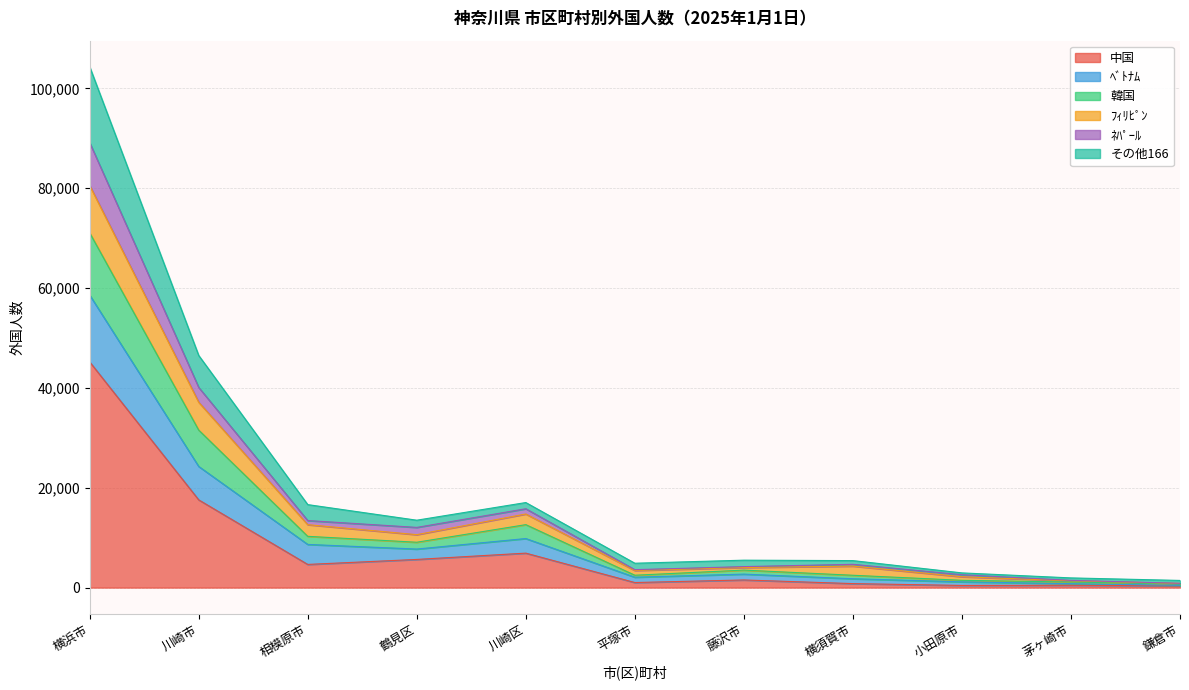

True or false: ﾍﾞﾄﾅﾑ and ﾈﾊﾟｰﾙ intersect in this chart.

False